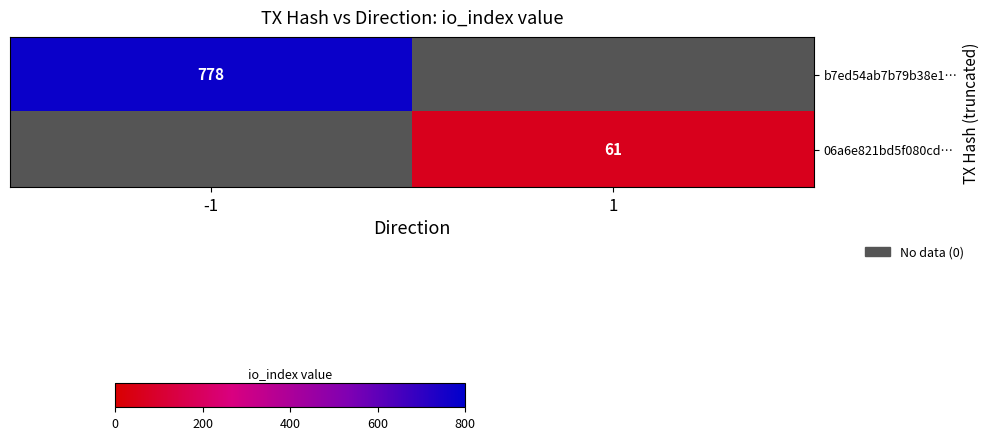

At which category does the chart reach its peak across all series?

-1